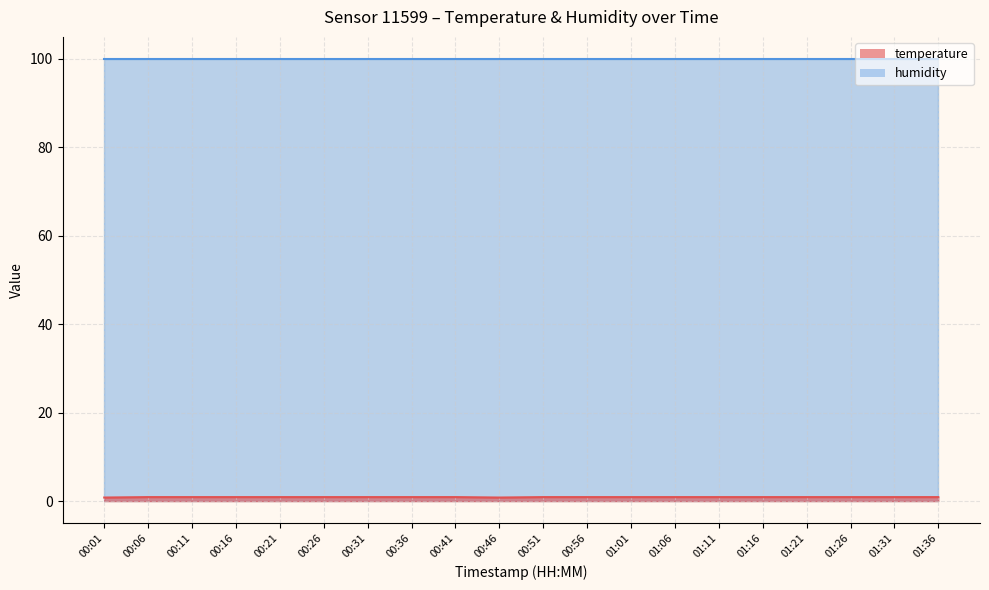

What is the label of the 6th point from the left?

00:26